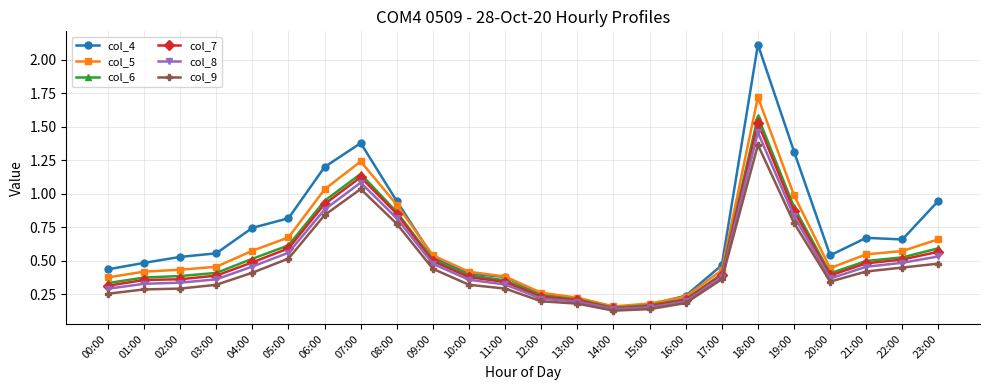

True or false: col_6 and col_9 intersect in this chart.

False